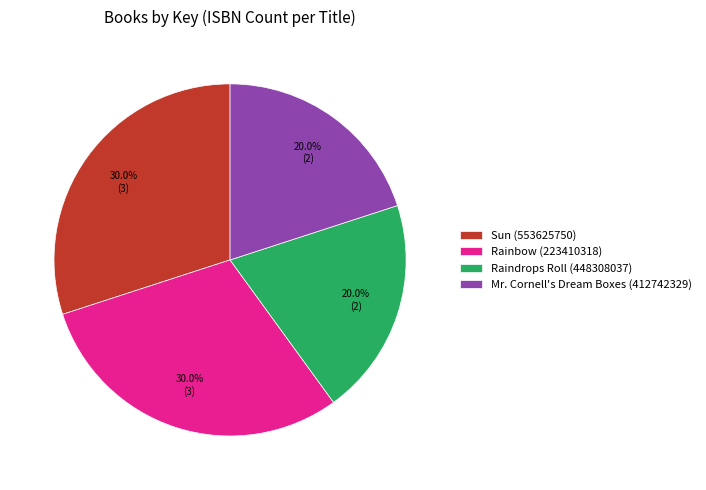

What is the ratio of the value at Mr. Cornell's Dream Boxes (412742329) to the value at Raindrops Roll (448308037)?

1.0